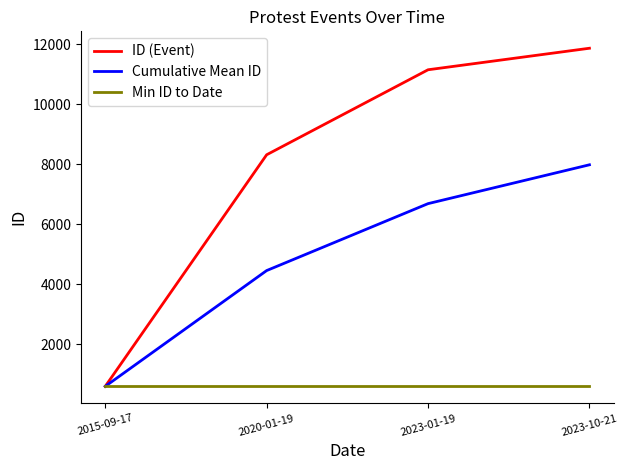

True or false: Cumulative Mean ID has a value of 3052.7 at 2023-01-19.

False